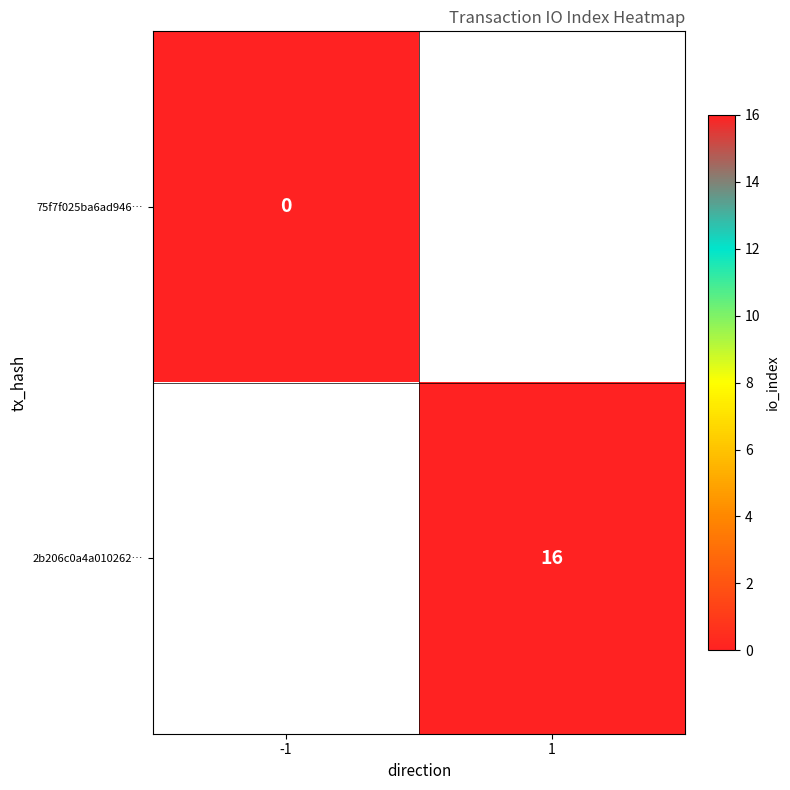

True or false: 2b206c0a4a010262… has a value of 23 at 1.

False